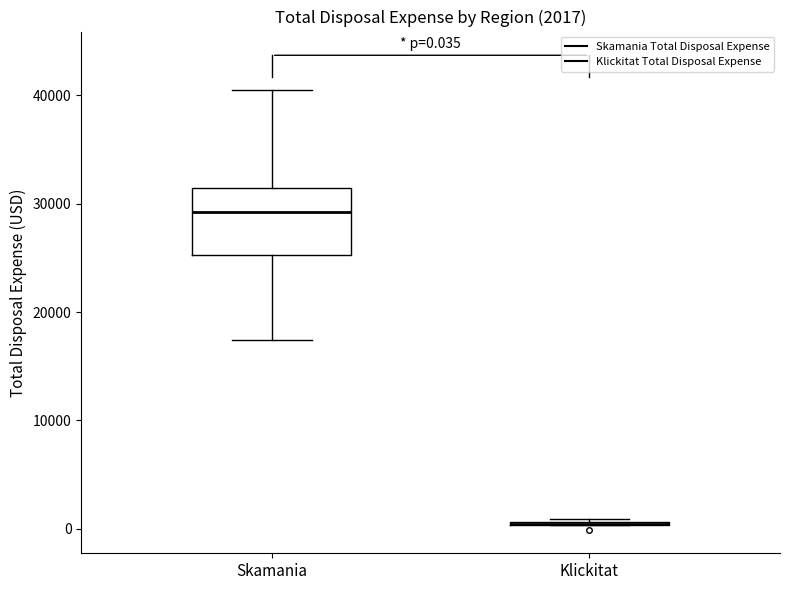

Which box is the tallest, from its lower edge to its upper edge?

Skamania